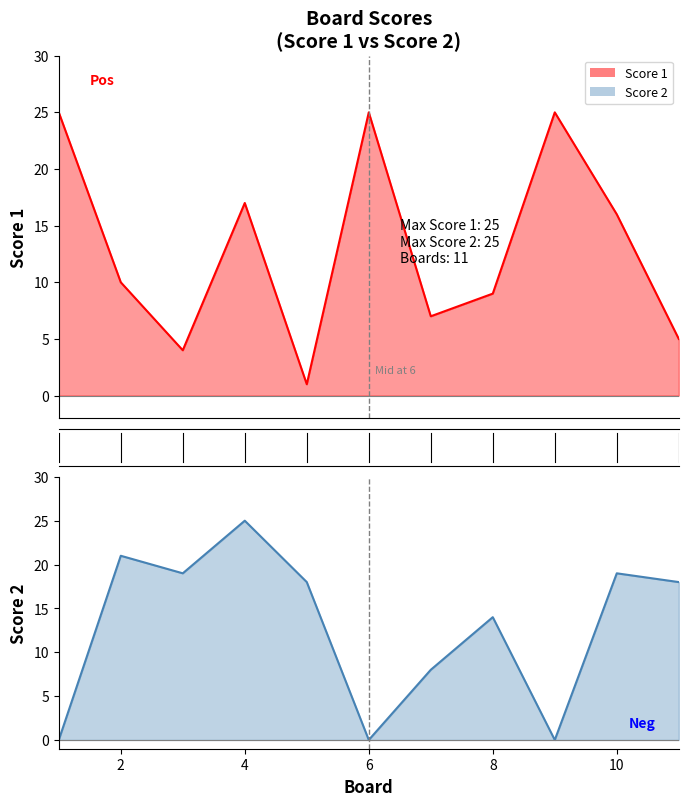

True or false: Score 1 and Score 2 cross at least once.

True